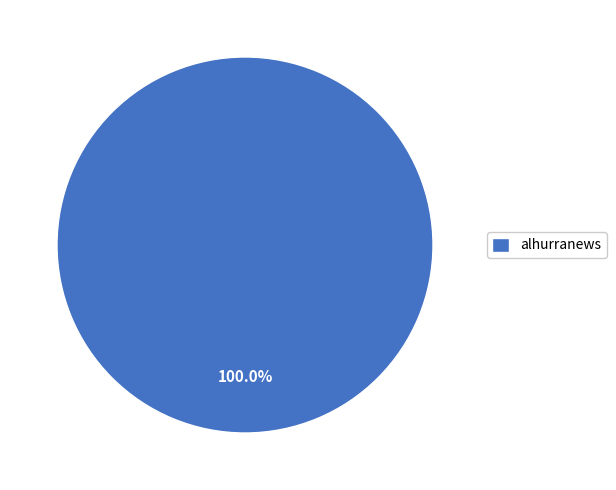

Rank the categories by value from lowest to highest.

alhurranews